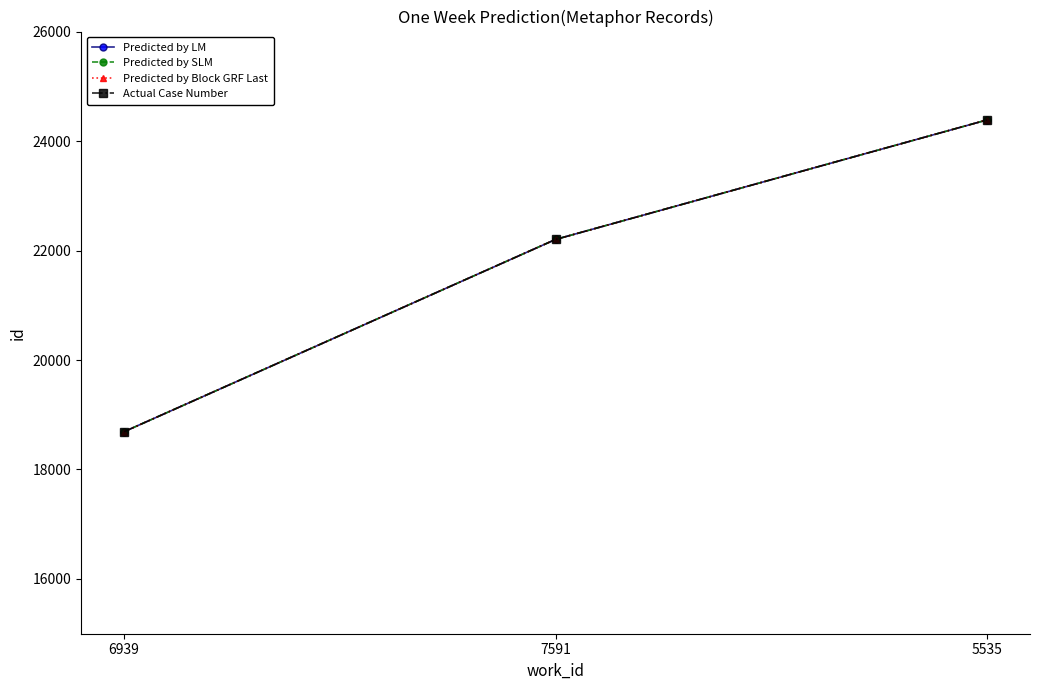

What is the minimum value shown in the chart?

18691